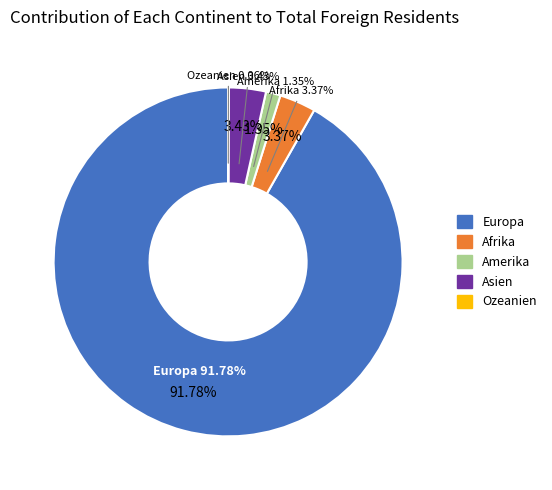

What is the change in value from Europa to Ozeanien?

-1496